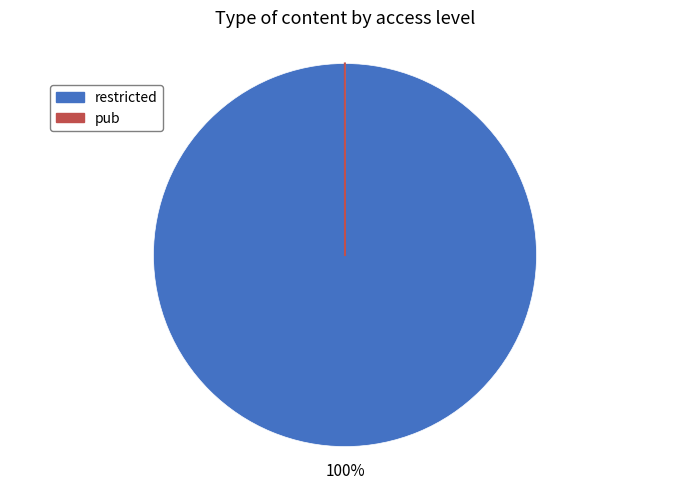

What is the largest slice in the pie chart?

restricted